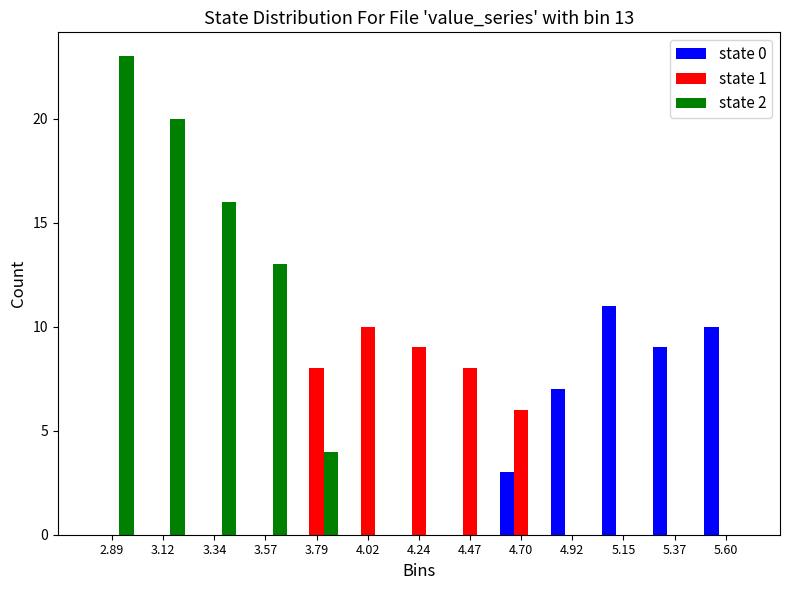

In the state 0 series, which range on the x-axis has the tallest bar?

5.05 to 5.25